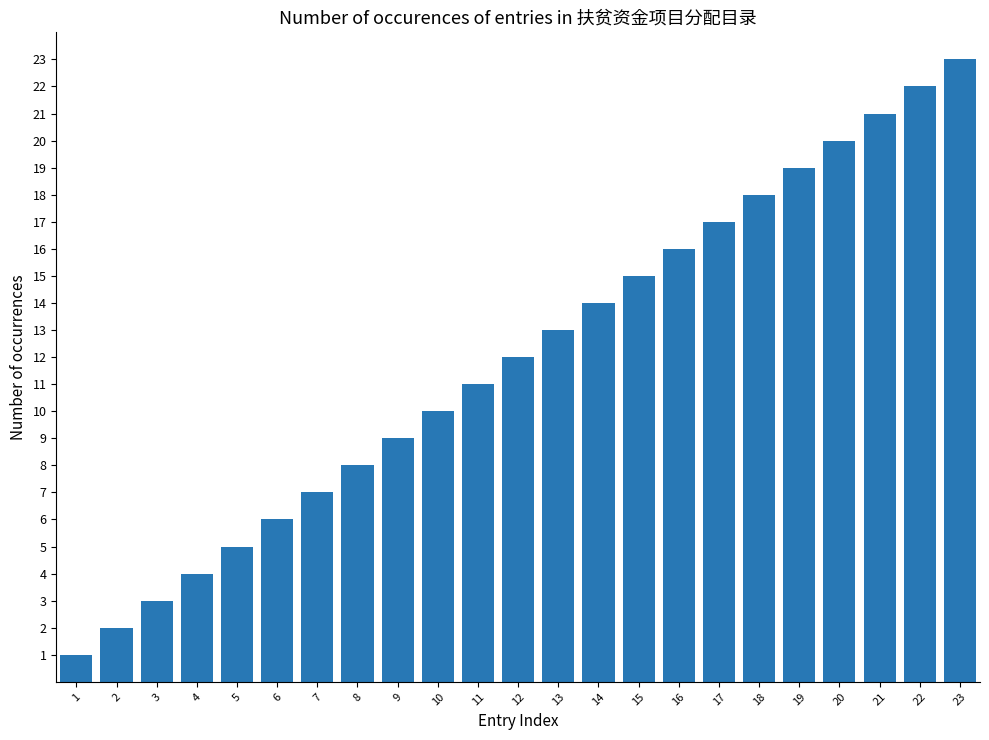

What is the maximum value shown in the chart?

23